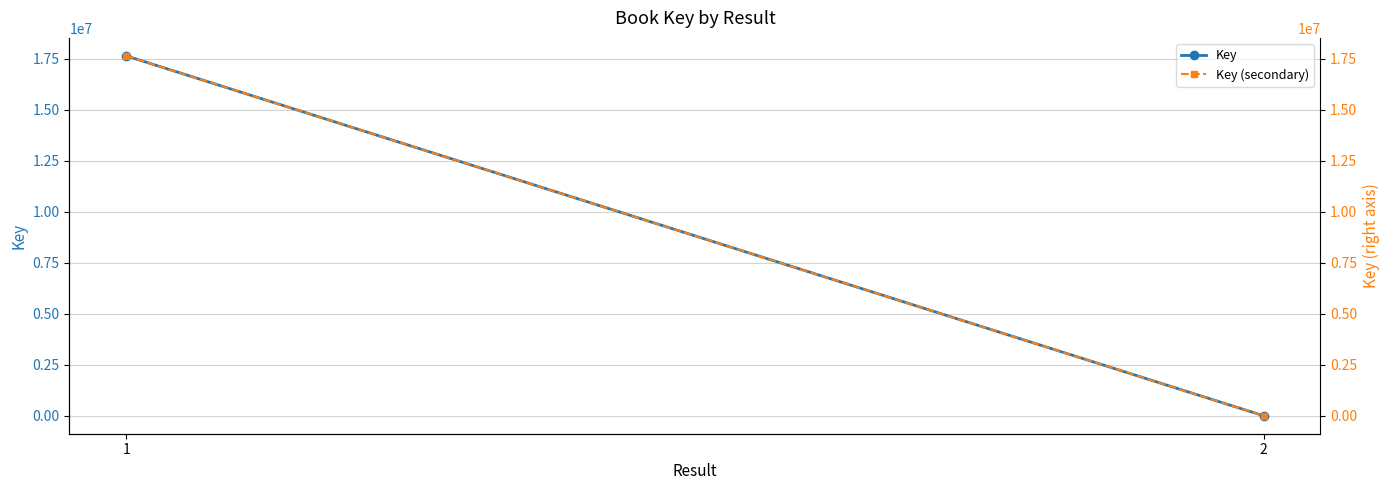

Which series changed the most between 1 and 2?

Key